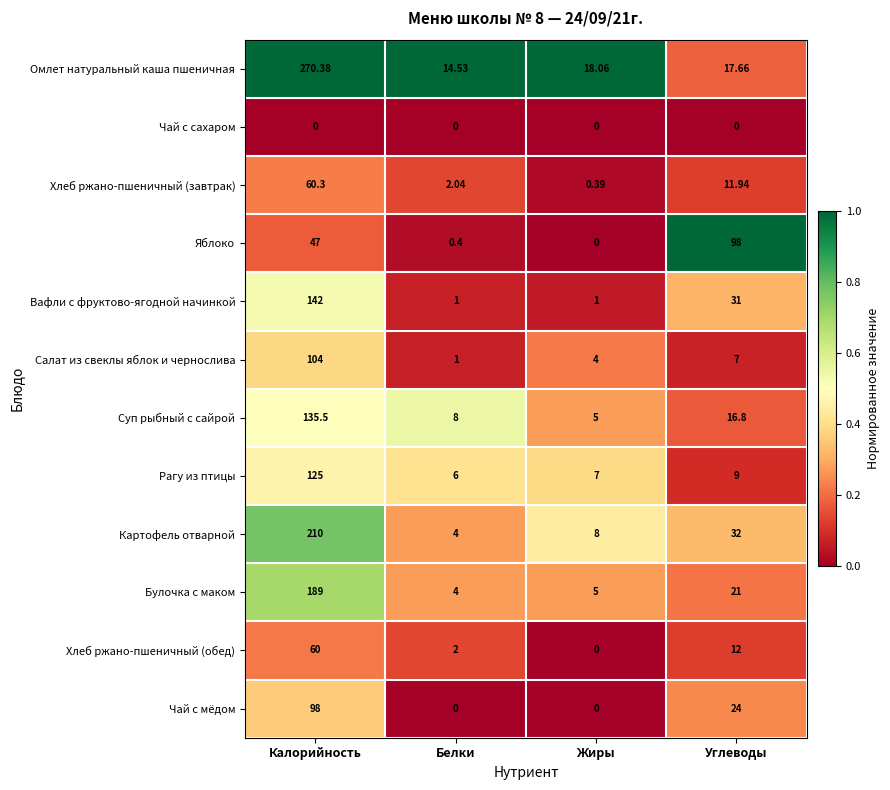

How many data points in Хлеб ржано-пшеничный (завтрак) are above 11?

2